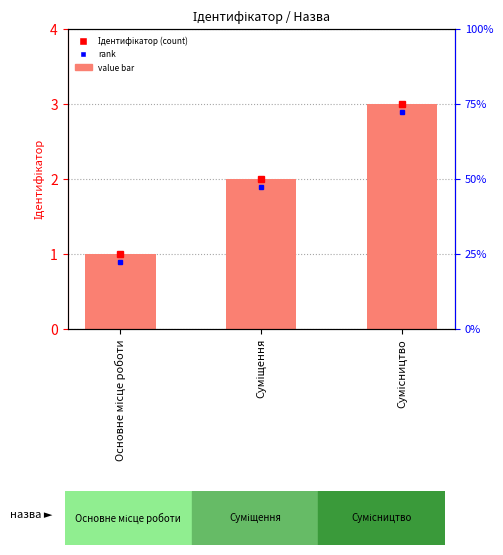

What is the approximate value at Суміщення?

2